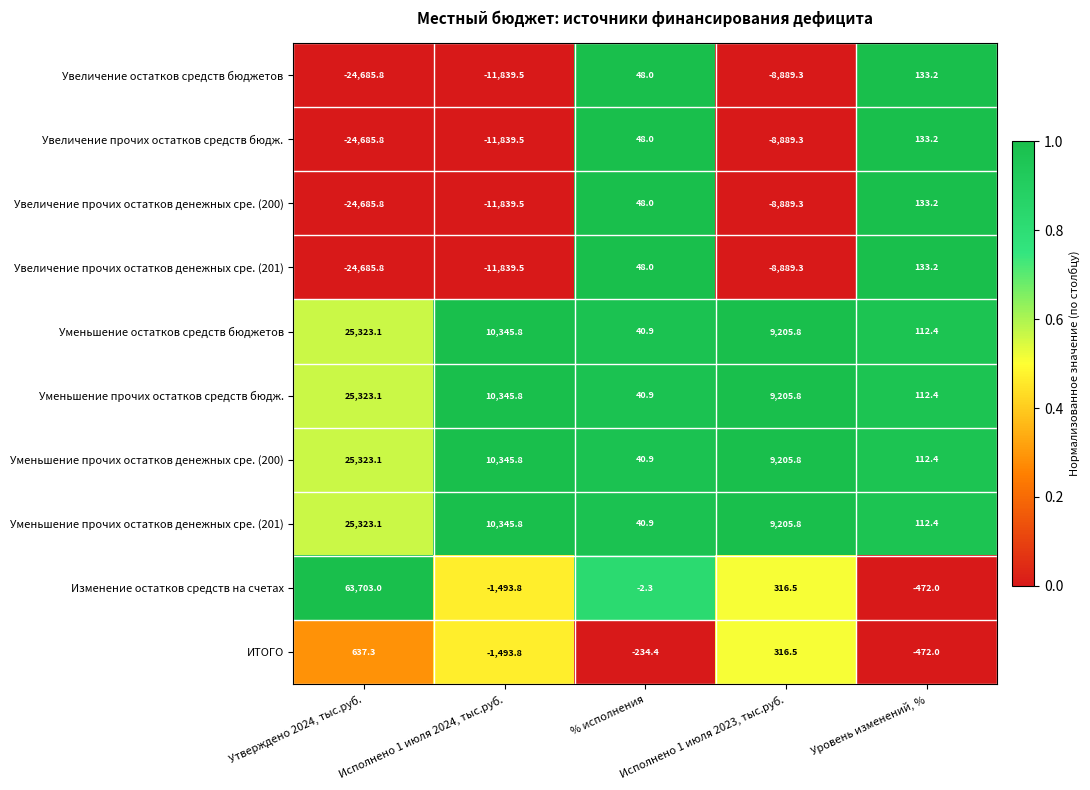

Which series has the largest total across all categories?

Изменение остатков средств на счетах